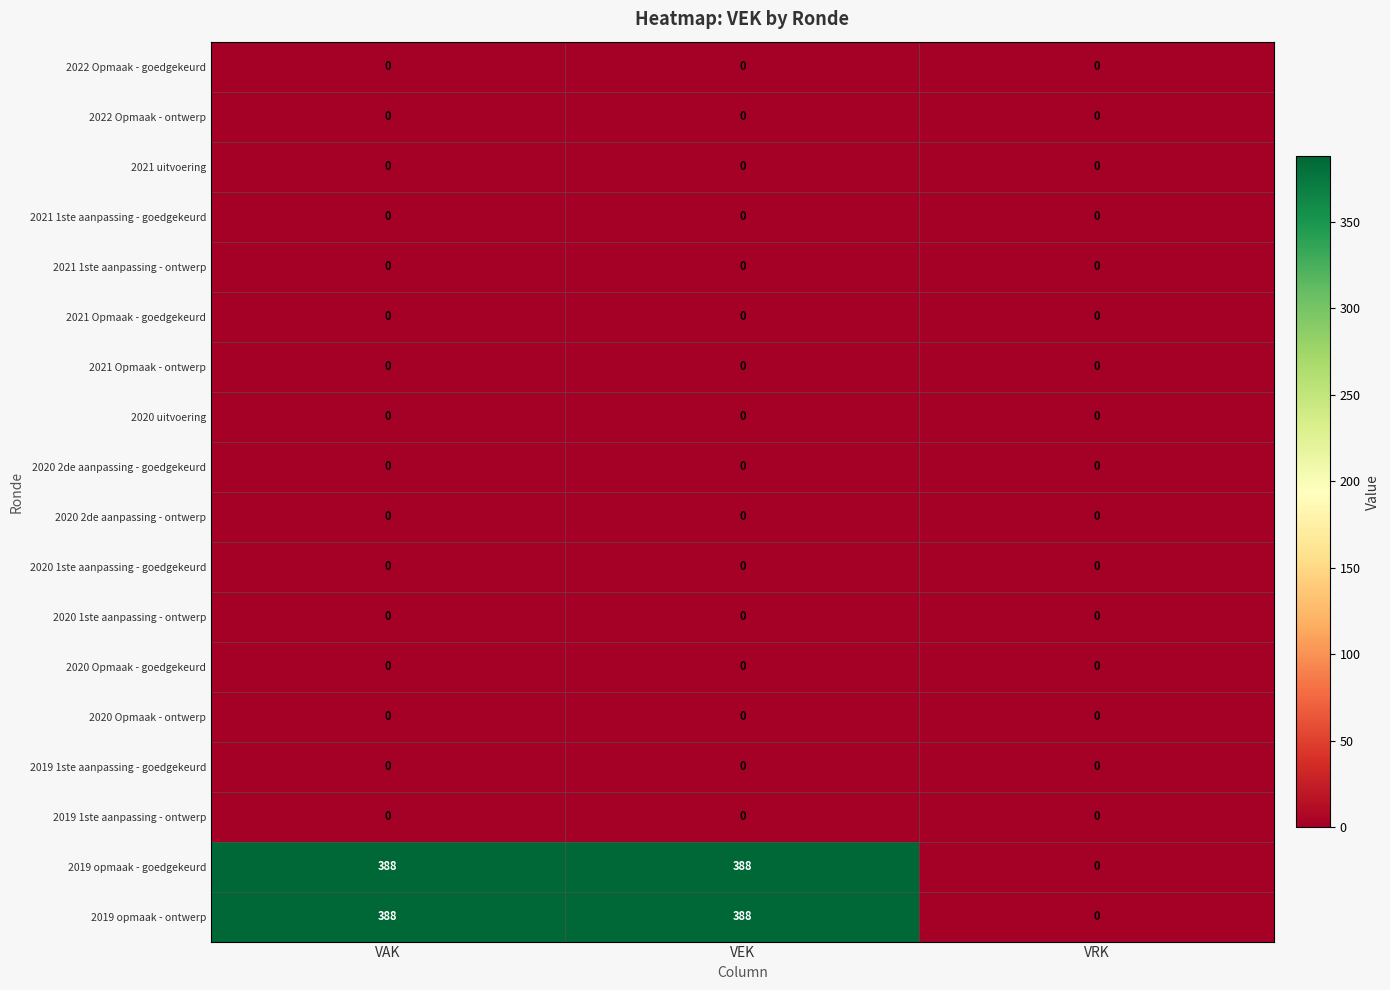

True or false: 2020 Opmaak - goedgekeurd has a value of 0 at VAK.

True